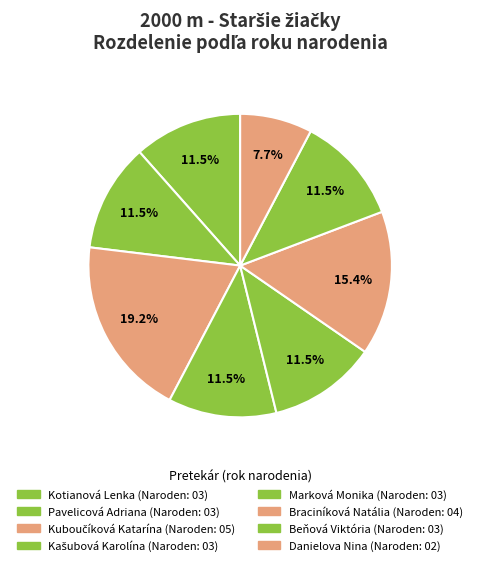

To the nearest percent, what is the difference between the largest and smallest slice percentages?

12%